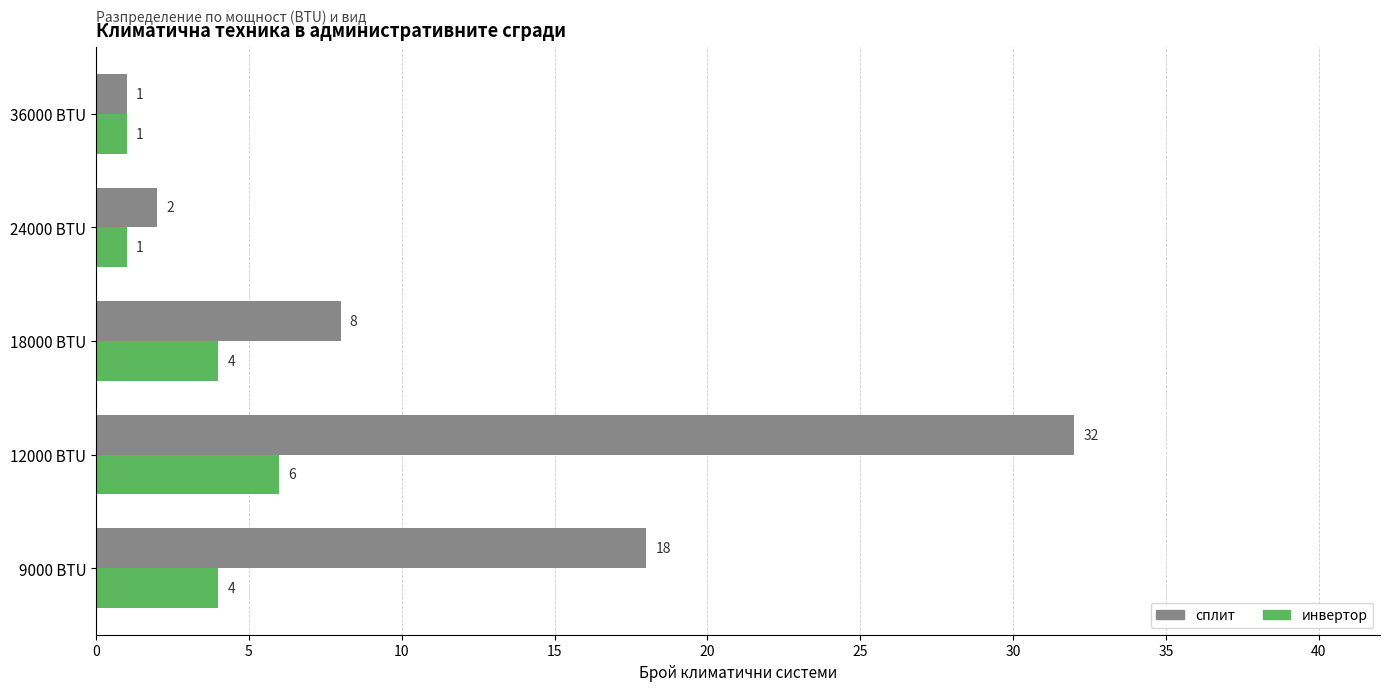

Which series has the widest spread of values?

сплит